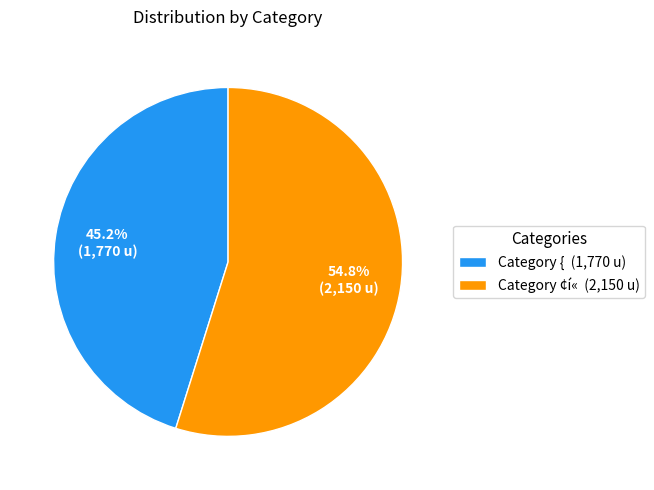

Which category has the smallest portion of the pie?

Category { (1,770 u)